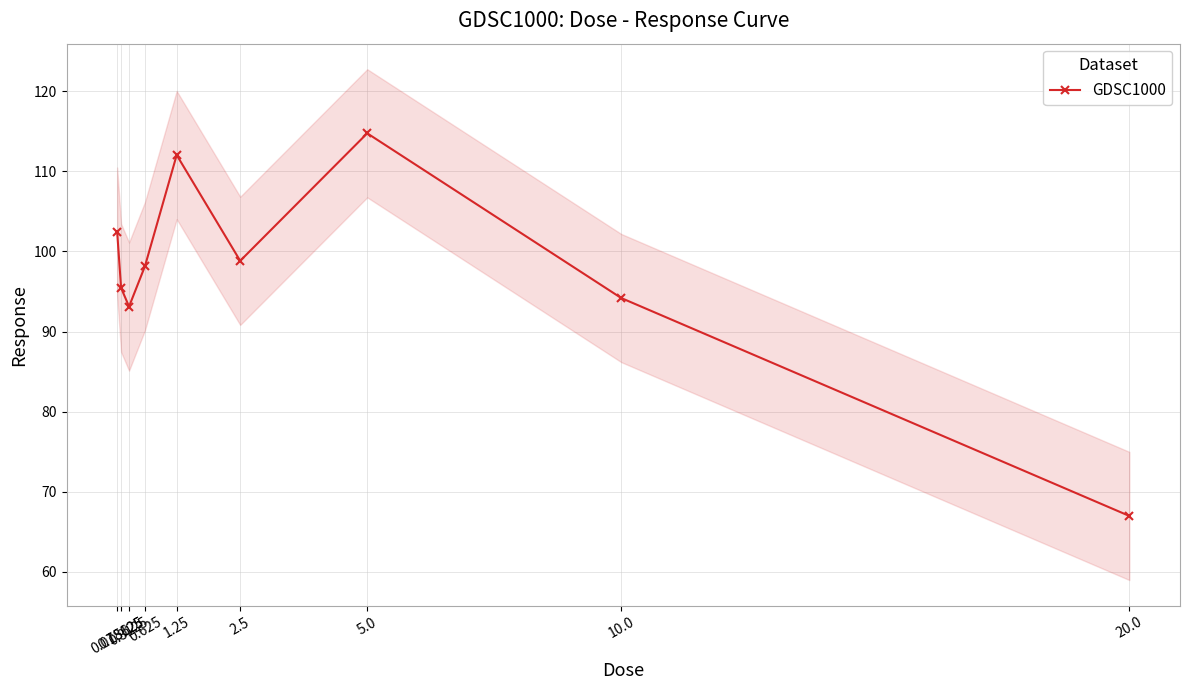

True or false: the data shows 114.7 at 5.0.

True